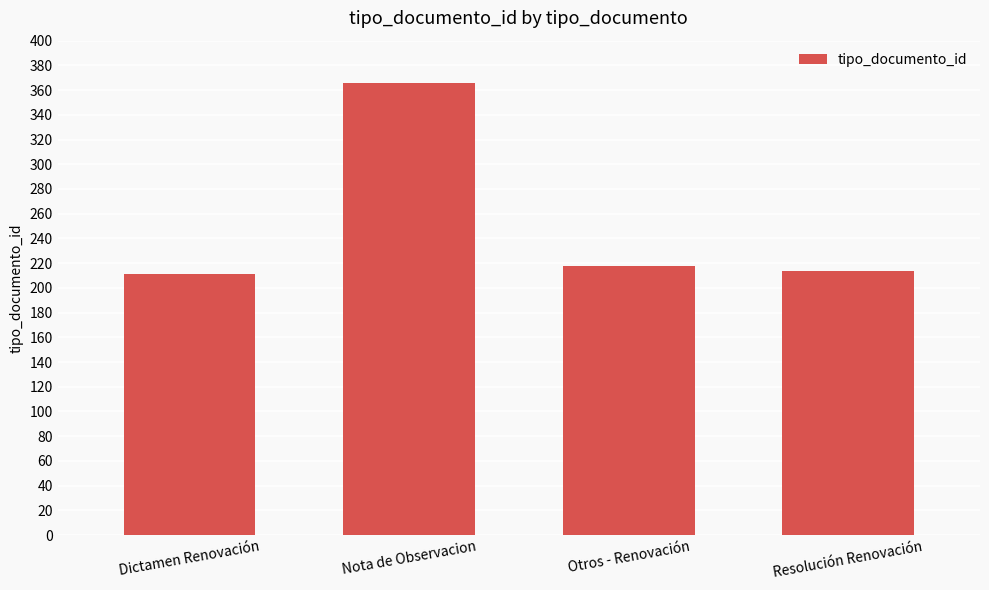

Is it true that the value at Otros - Renovación is 308?

False